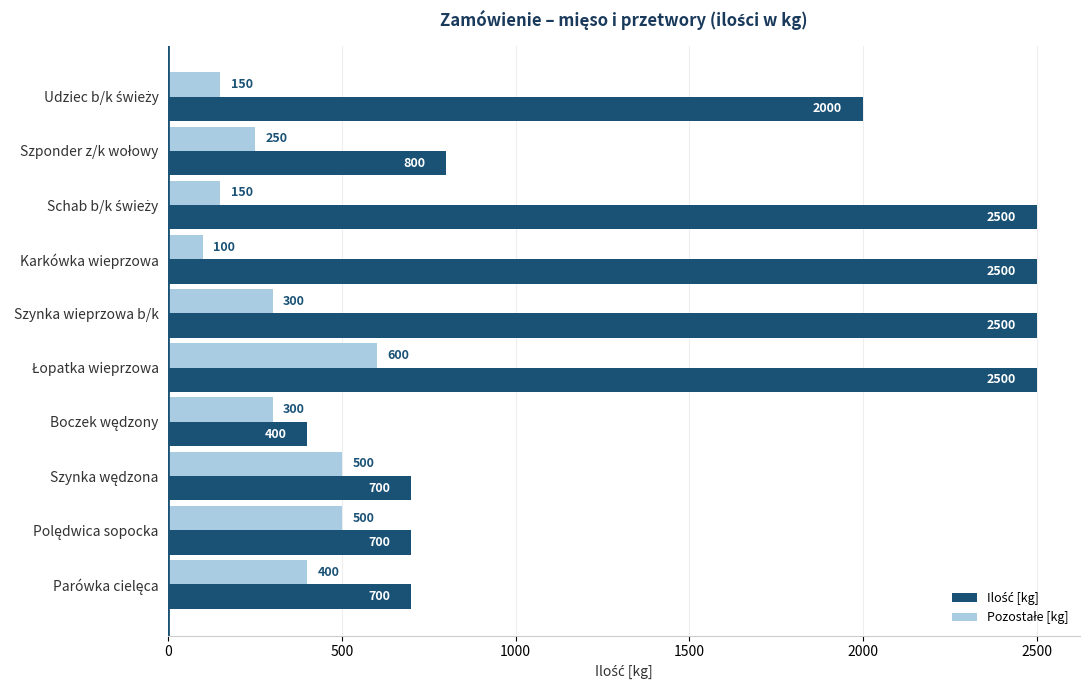

At which category does the chart reach its minimum across all series?

Karkówka wieprzowa